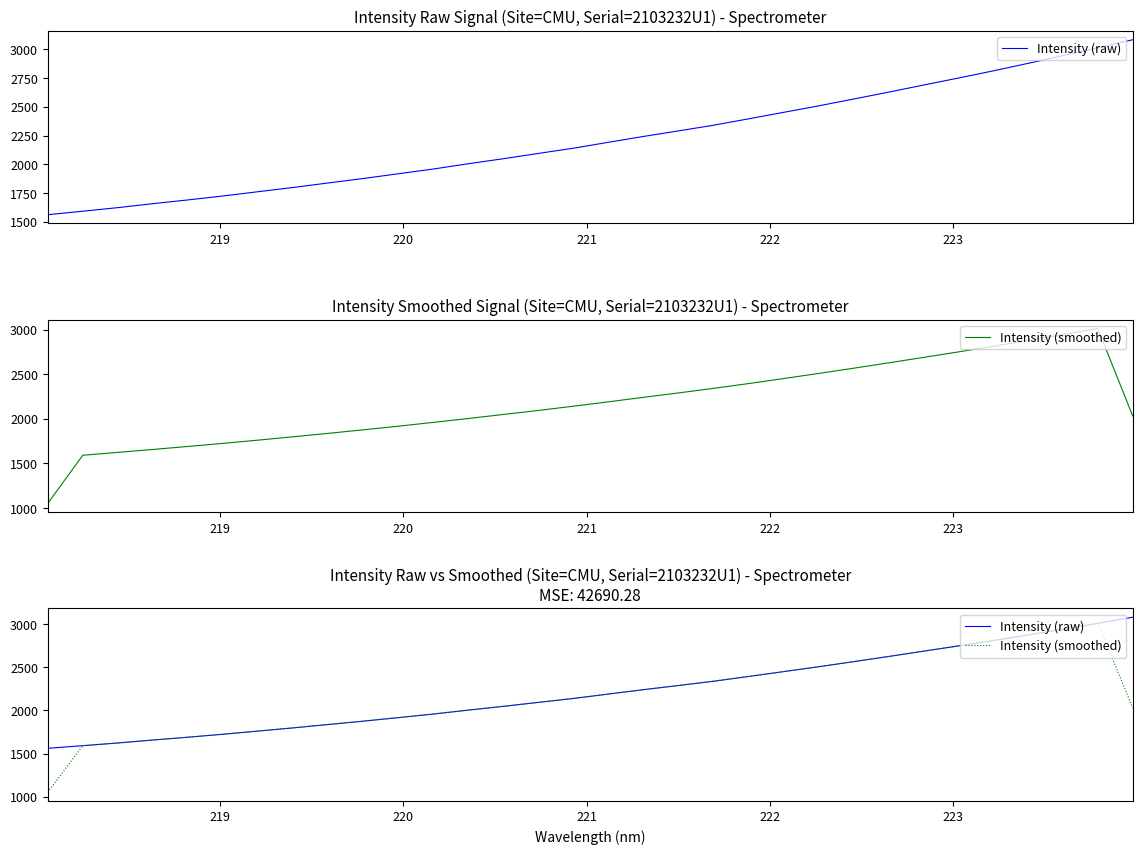

What is the label of the 28th point from the right?

222